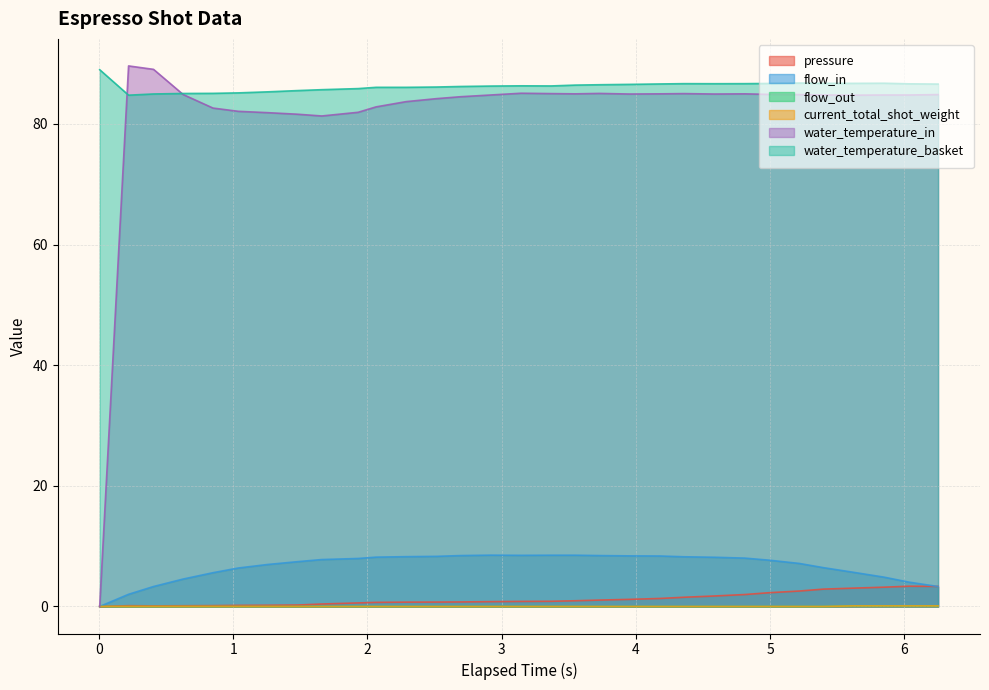

Does the chart display data point markers on the line(s)?

No